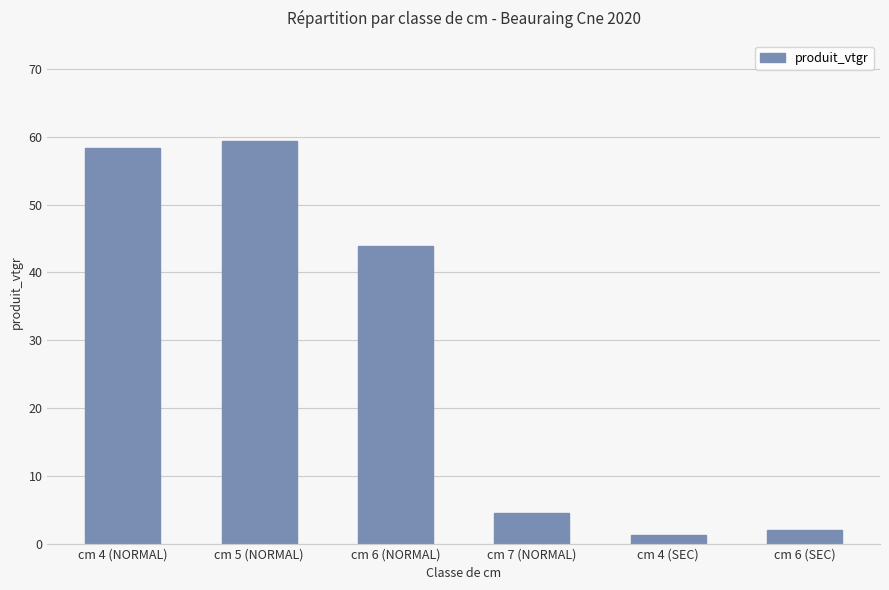

Reading left to right, extract all data points from this chart.

cm 4 (NORMAL)=58.4	cm 5 (NORMAL)=59.4	cm 6 (NORMAL)=43.9	cm 7 (NORMAL)=4.5	cm 4 (SEC)=1.3	cm 6 (SEC)=2.0